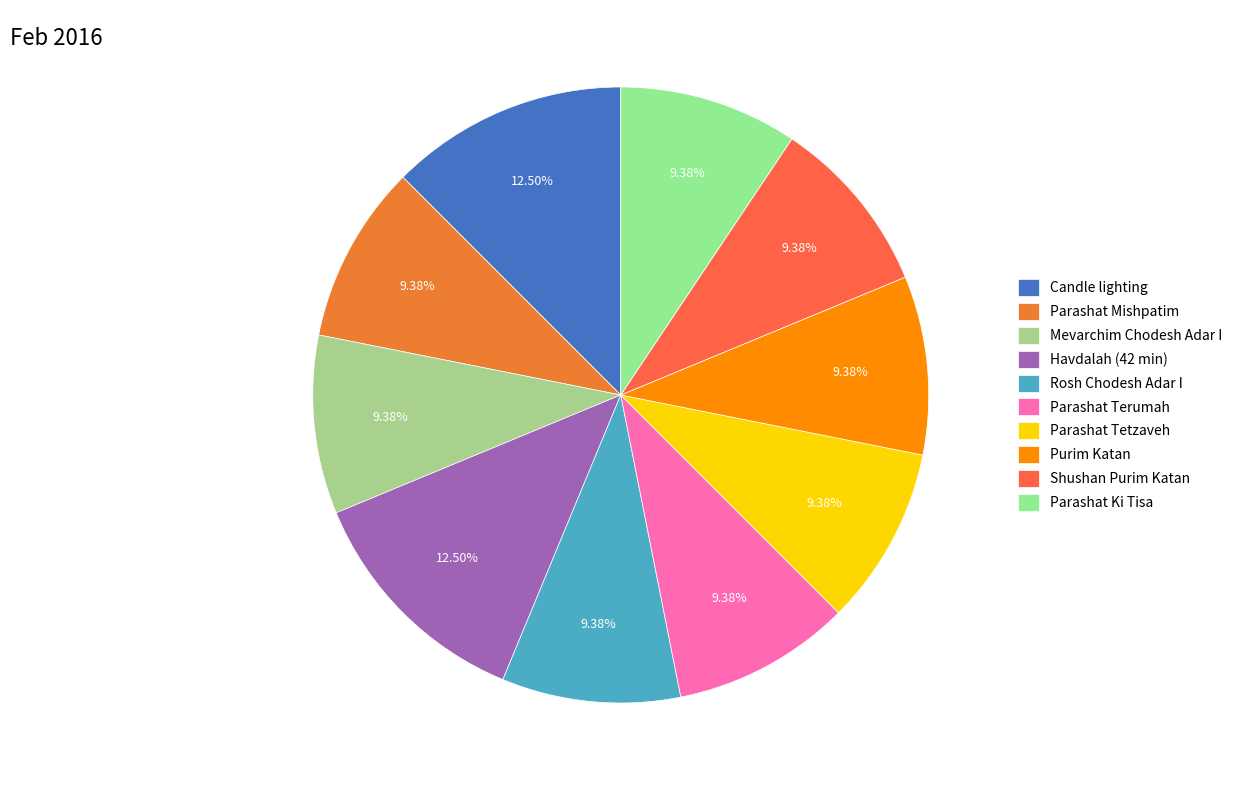

Between Rosh Chodesh Adar I and Parashat Ki Tisa, which is larger?

Rosh Chodesh Adar I